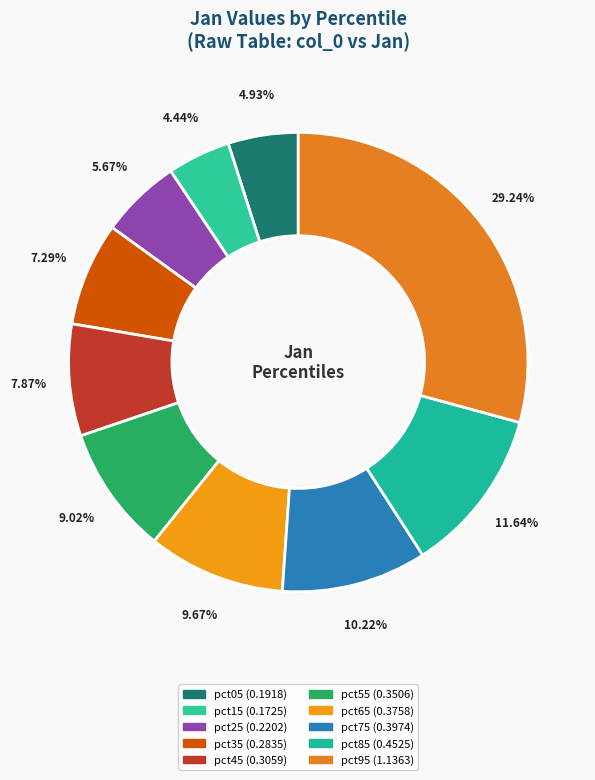

Rank the categories by value from highest to lowest.

pct95, pct85, pct75, pct65, pct55, pct45, pct35, pct25, pct05, pct15